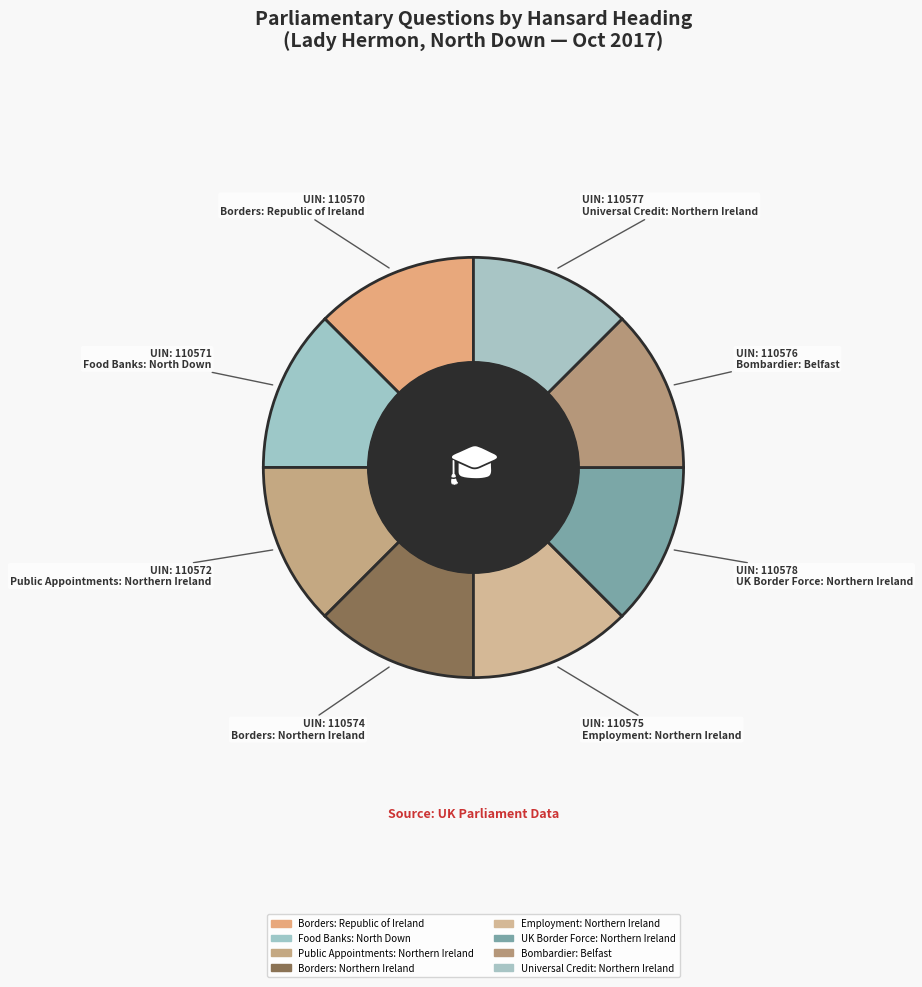

Count the number of slices in the pie.

8